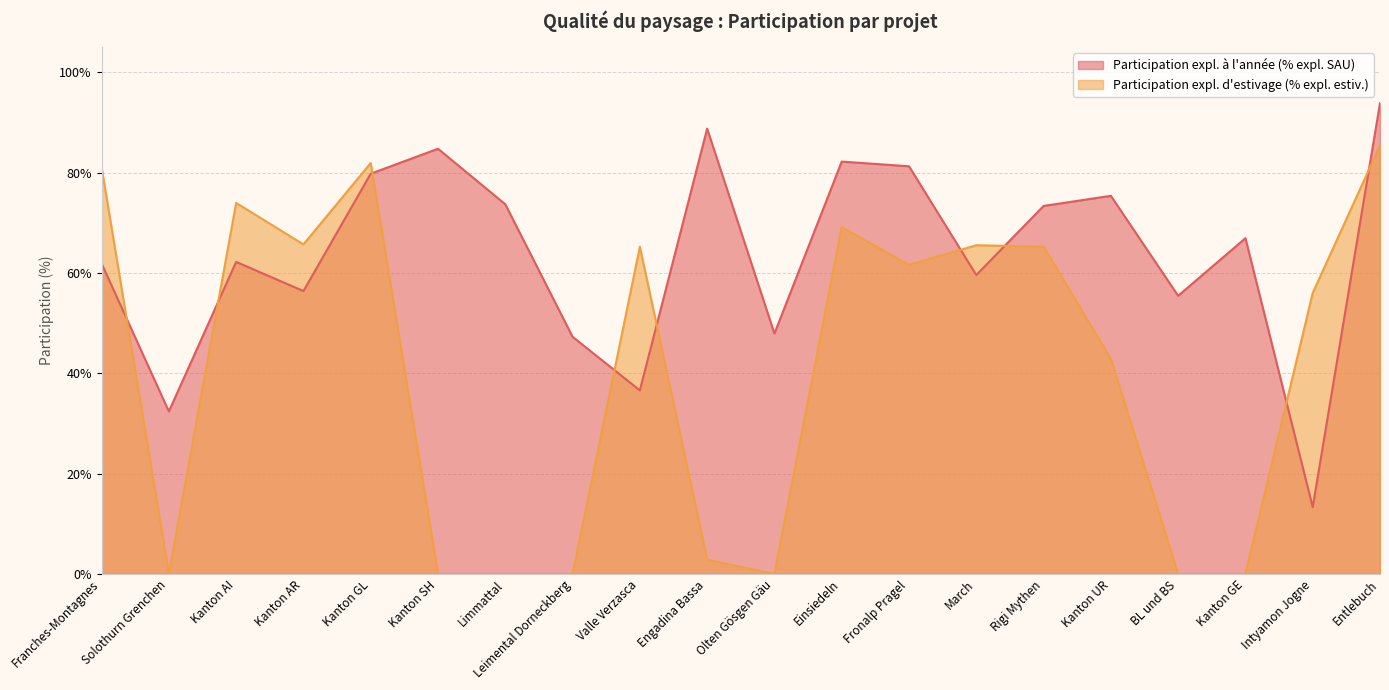

Reading left to right, transcribe all the data shown in this chart.

Participation expl. à l'année (% expl. SAU): 0.6	0.3	0.6	0.6	0.8	0.8	0.7	0.5	0.4	0.9	0.5	0.8	0.8	0.6	0.7	0.8	0.6	0.7	0.1	0.9
Participation expl. d'estivage (% expl. estiv.): 0.8	0.0	0.7	0.7	0.8	0.0	0.0	0.0	0.7	0.0	0.0	0.7	0.6	0.7	0.7	0.4	0.0	0.0	0.6	0.9